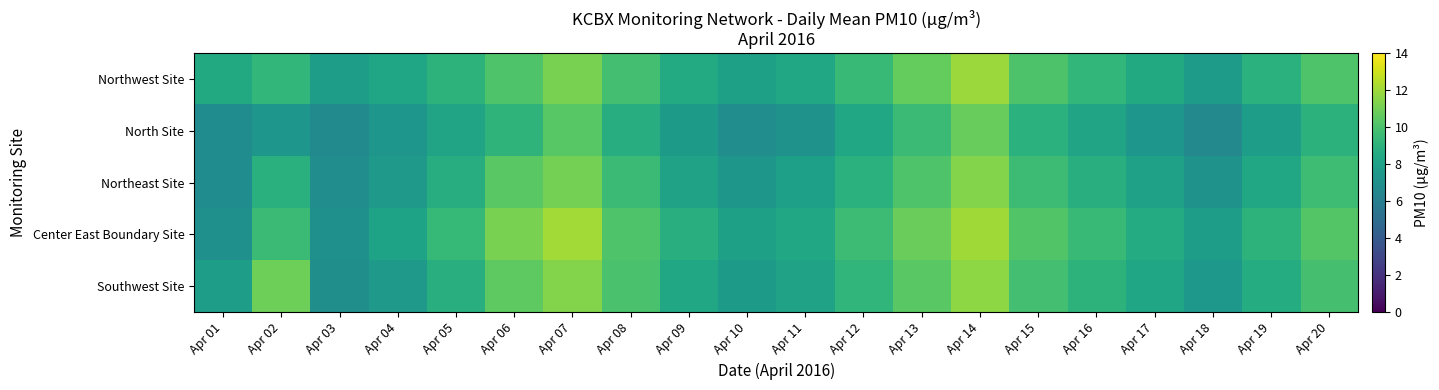

At Apr 18, list the series in order from largest to smallest.

Center East Boundary Site, Northwest Site, Southwest Site, Northeast Site, North Site